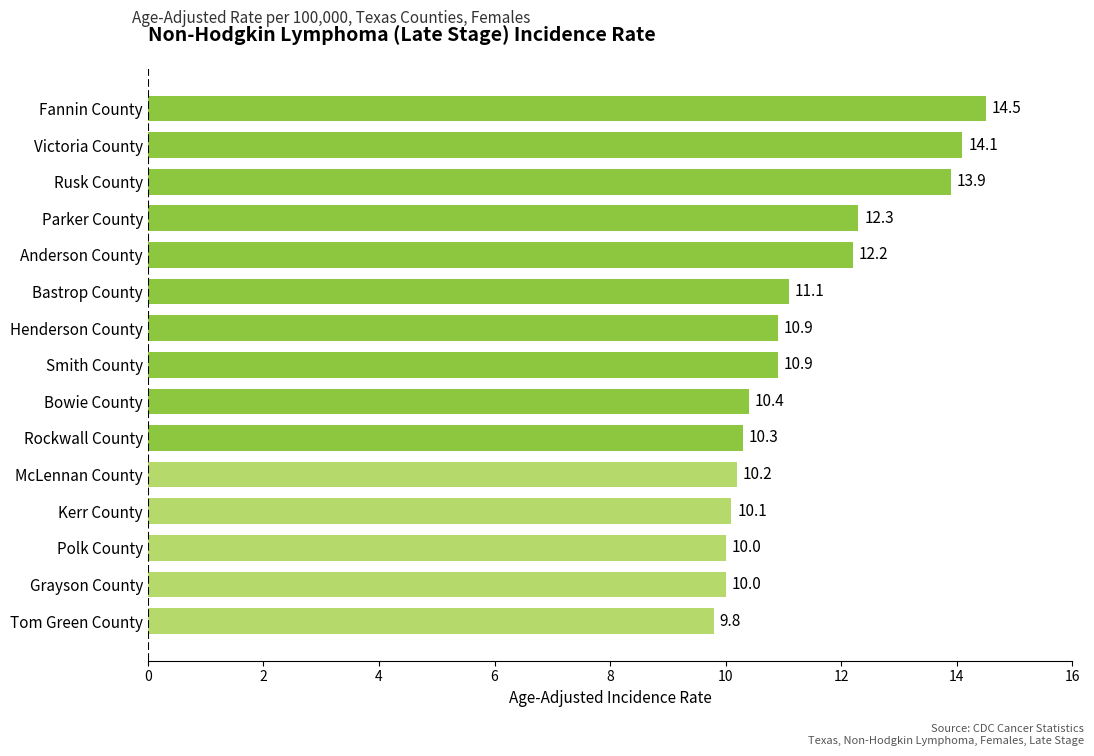

What is the maximum value shown in the chart?

14.5